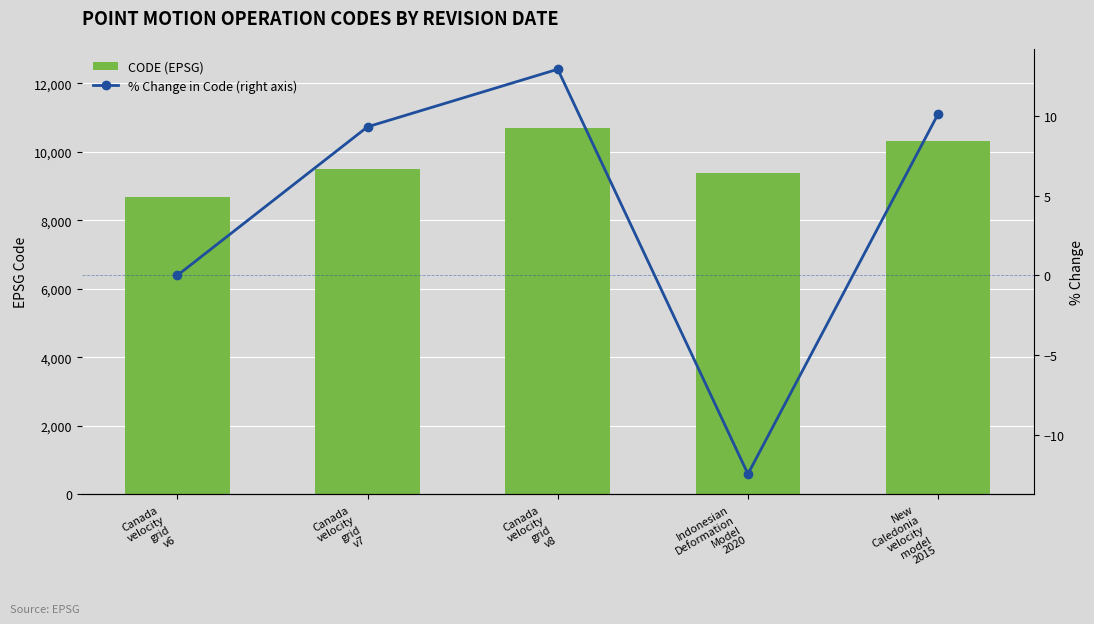

What is the difference between the second highest and second lowest values in the CODE (EPSG) series?

948.0